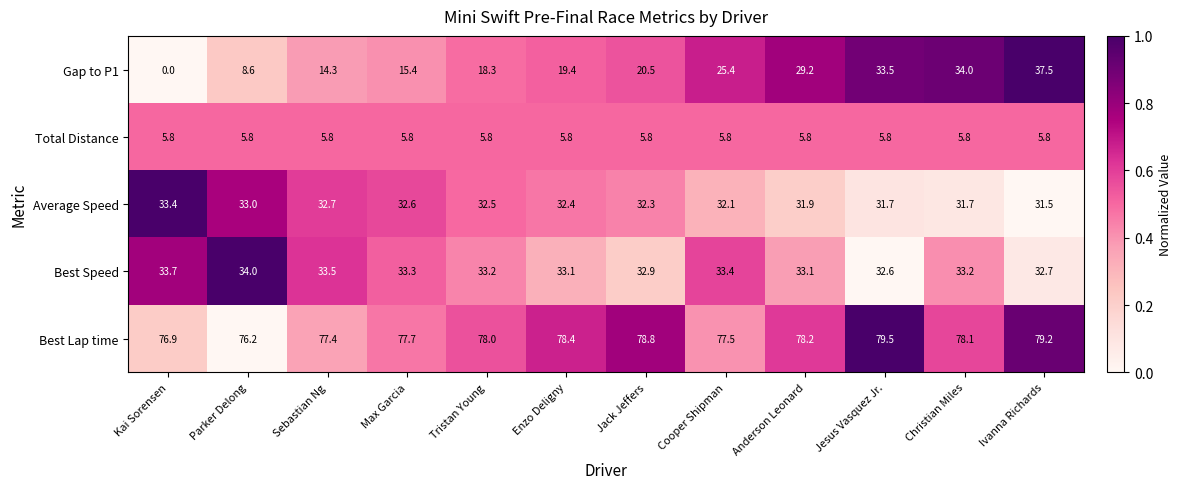

At which category is the sum across all series the highest?

Ivanna Richards